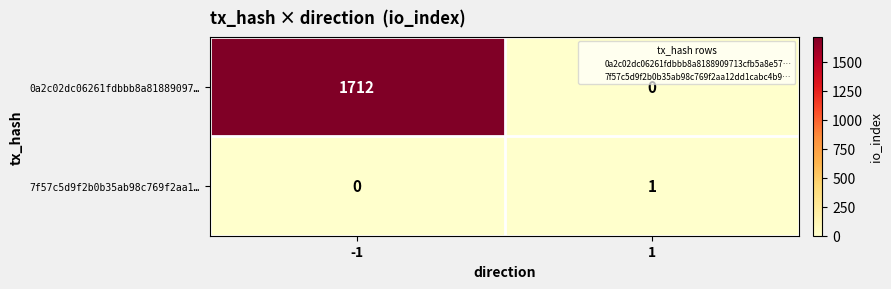

Between -1 and 1, which series saw the biggest shift?

0a2c02dc06261fdbbb8a81889097…